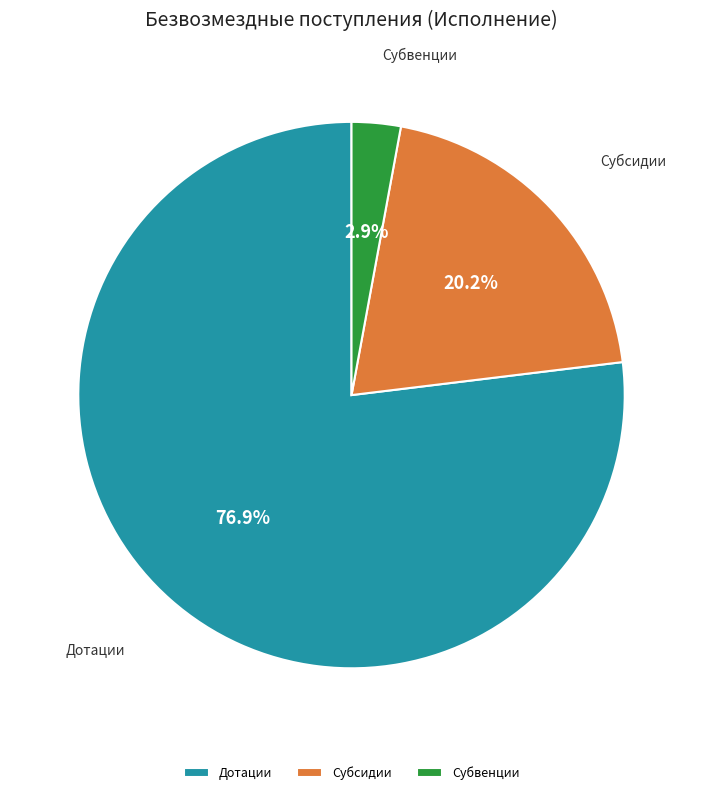

To the nearest percent, what is the difference between the largest and smallest slice percentages?

74%